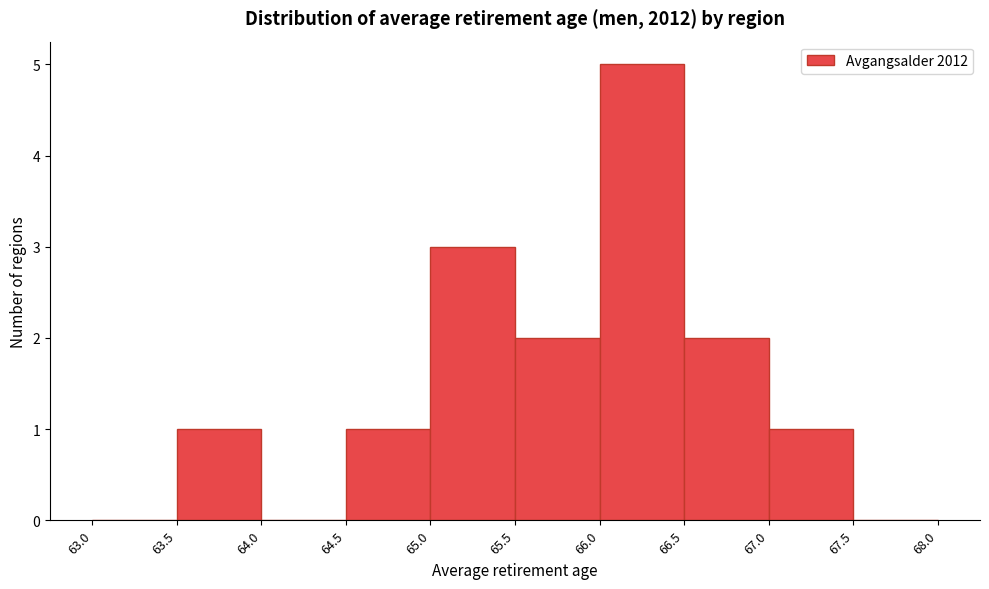

Reading left to right, transcribe this chart: for each bar, give the range it covers on the x-axis and its height. The values are not printed on the chart, so give them approximately, as read against the axis.

63.0 to 63.5: 0
63.5 to 64.0: 1
64.0 to 64.5: 0
64.5 to 65.0: 1
65.0 to 65.5: 3
65.5 to 66.0: 2
66.0 to 66.5: 5
66.5 to 67.0: 2
67.0 to 67.5: 1
67.5 to 68.0: 0